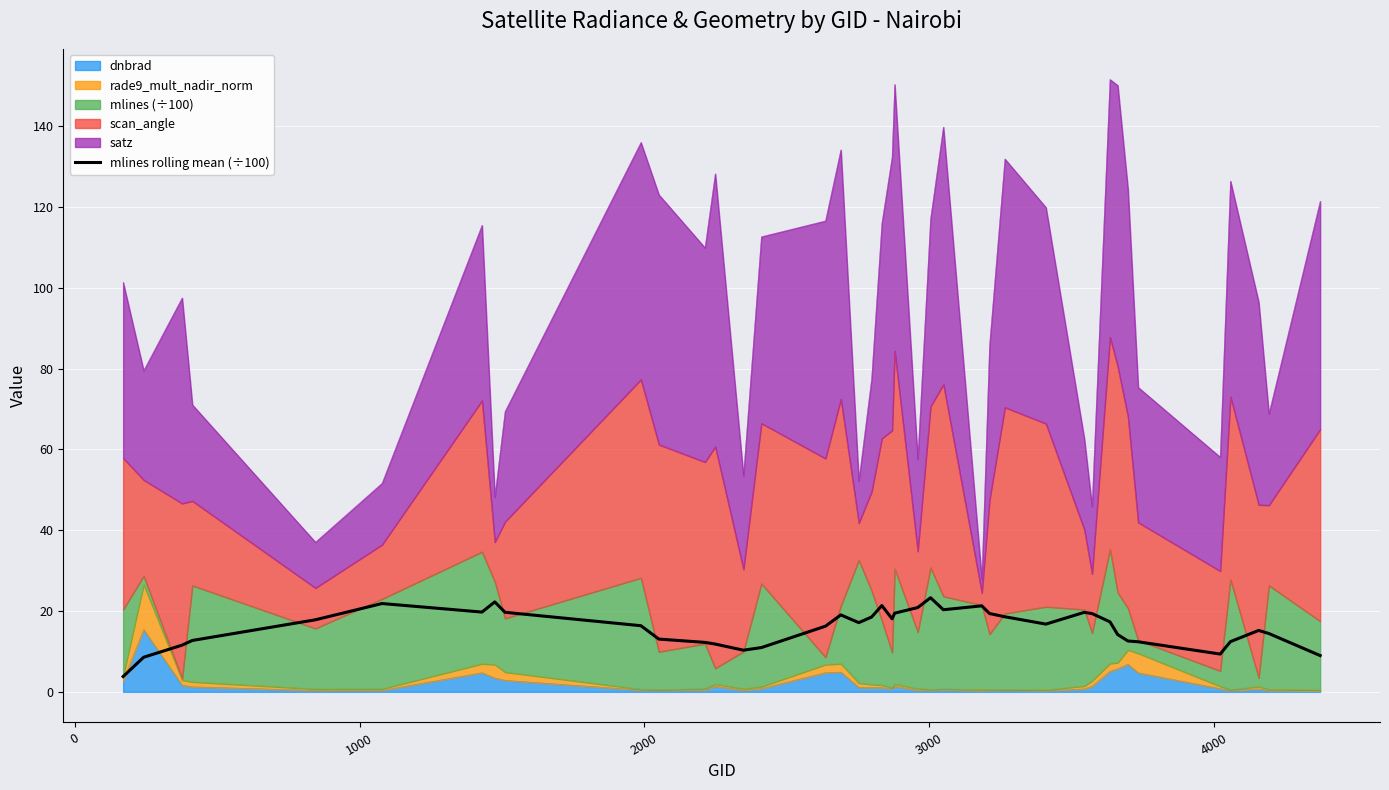

True or false: there are more than 1 points higher than both neighbors.

True